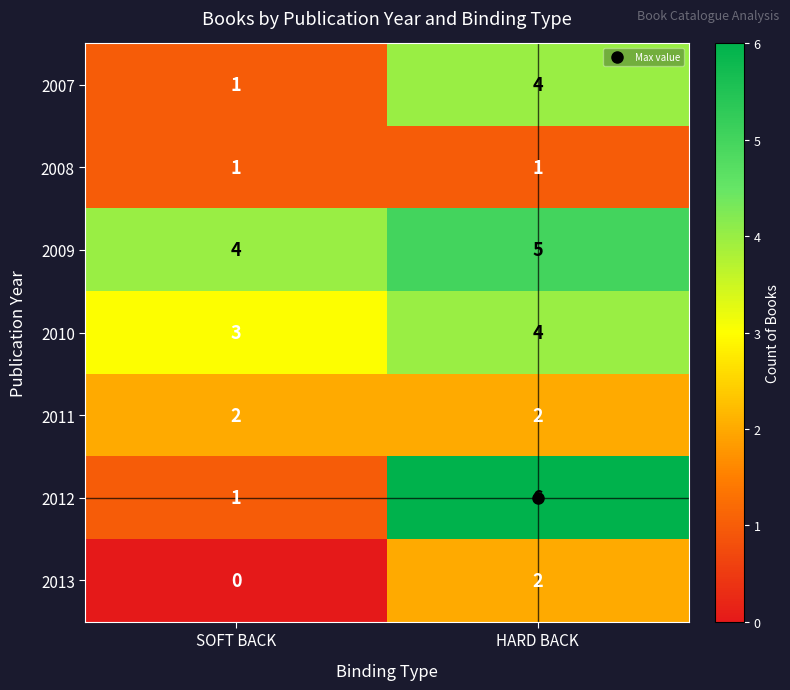

Which label corresponds to the largest value in the chart?

HARD BACK